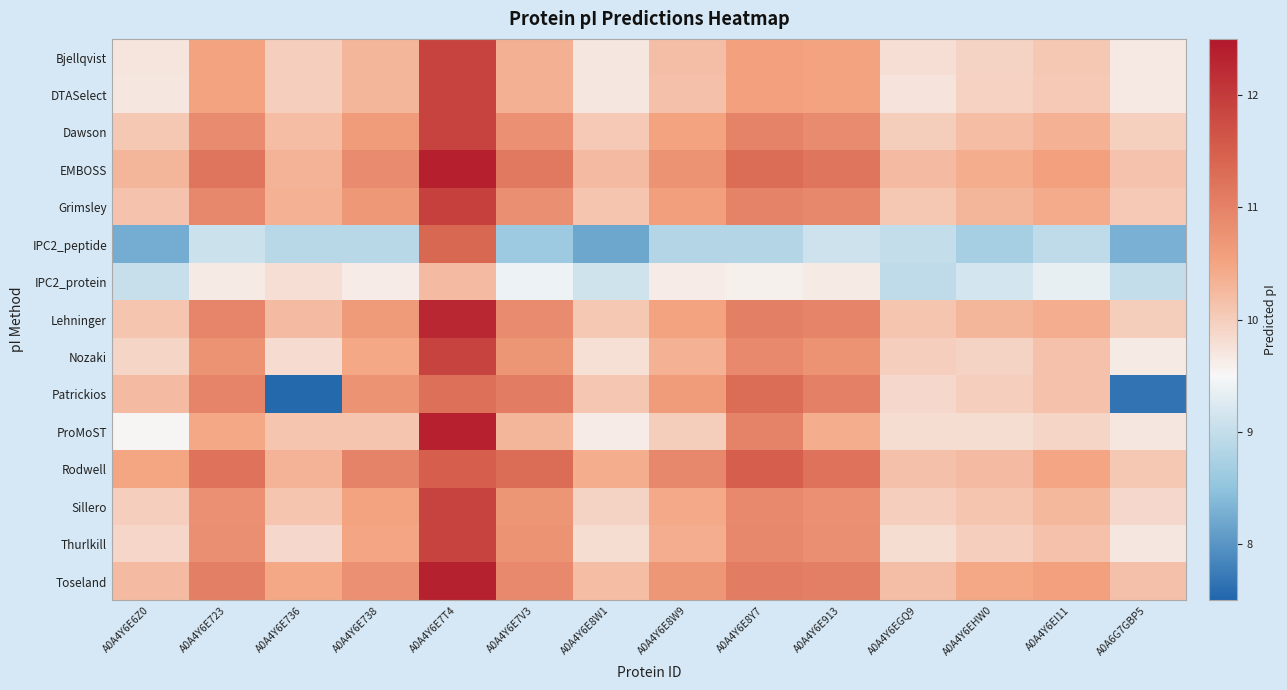

What is the difference between the highest and lowest values at A0A4Y6EGQ9?

1.3